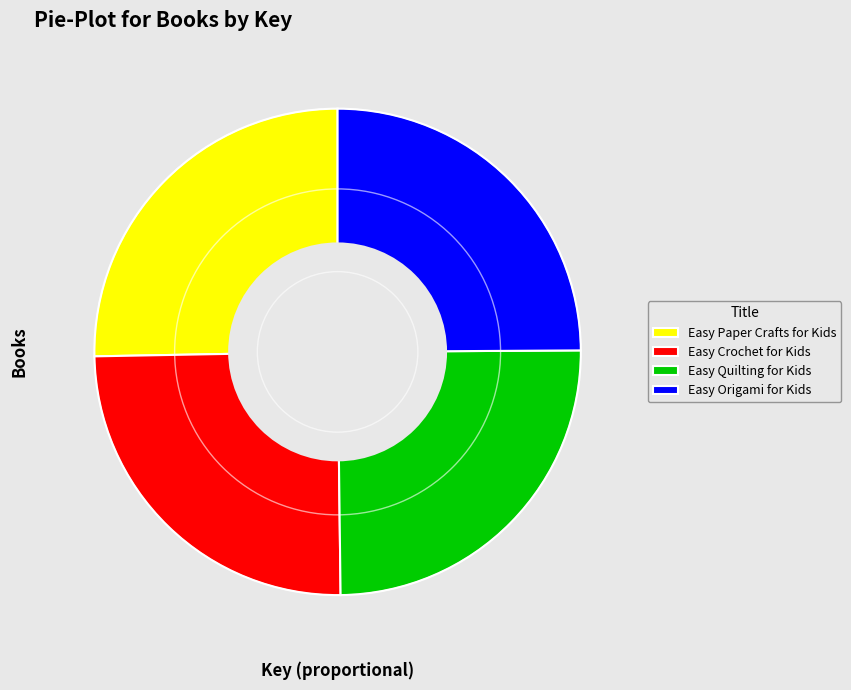

Does Easy Paper Crafts for Kids account for over 50% of the chart?

No